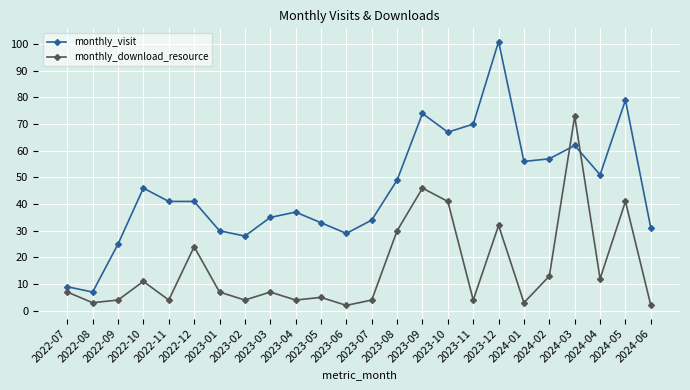

At 2022-10, list the series in order from largest to smallest.

monthly_visit, monthly_download_resource